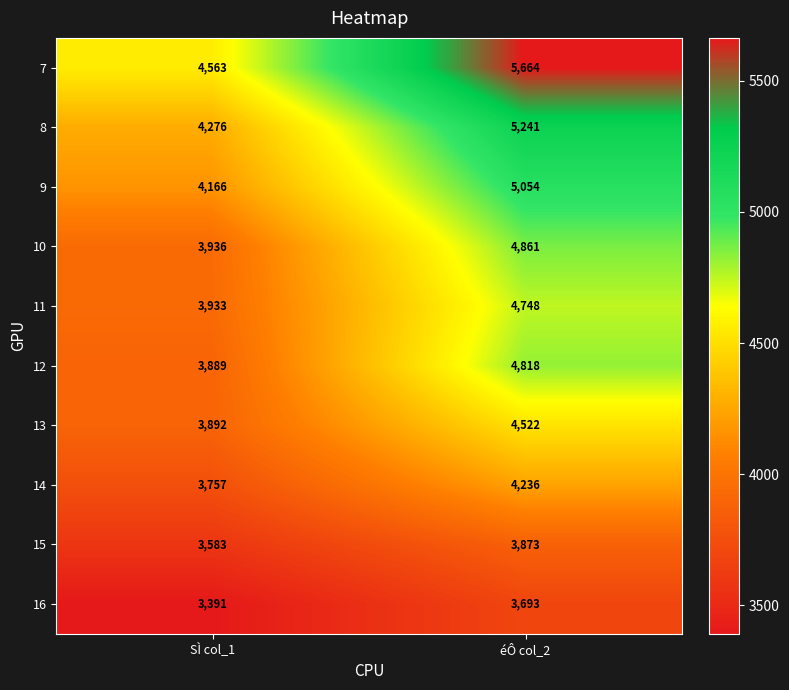

Count the number of data series in this chart.

10